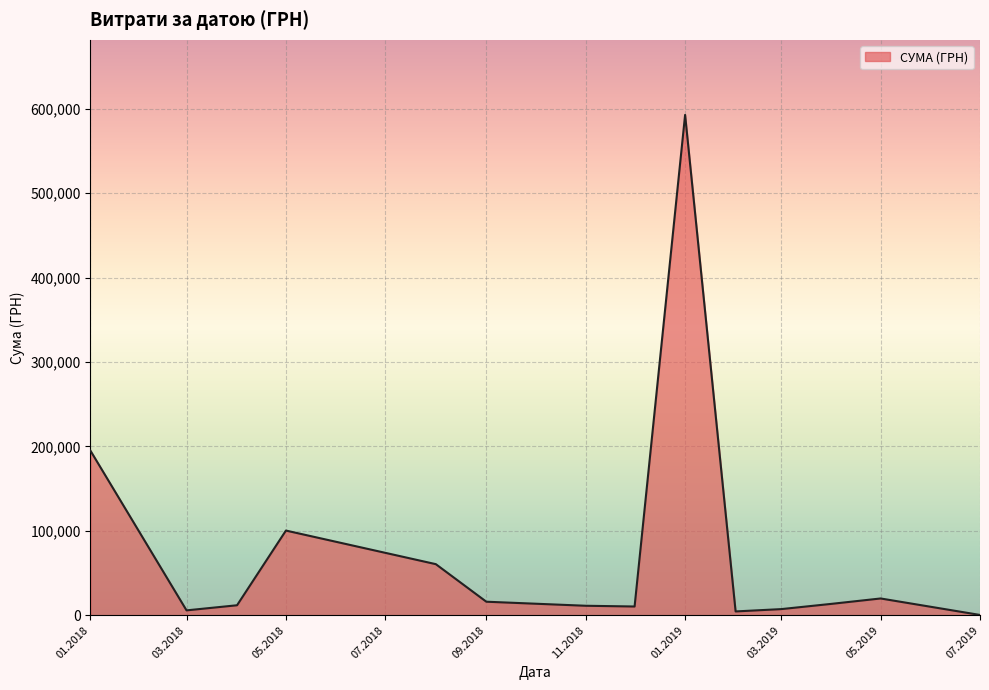

What is the difference between the maximum and minimum values?

592171.1